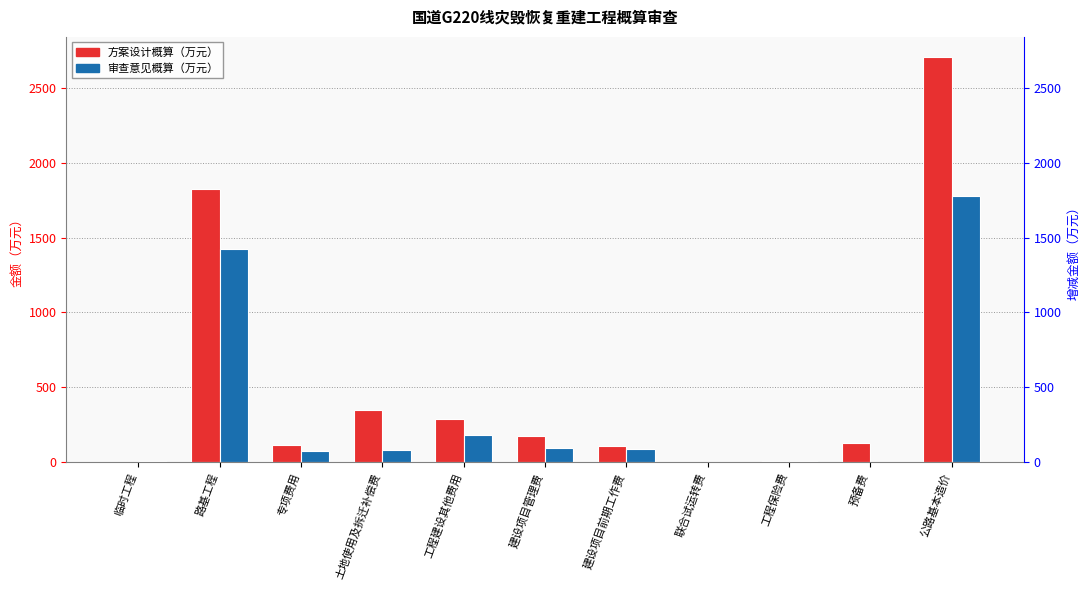

List the series in order of their overall mean, lowest first.

审查意见概算（万元）, 方案设计概算（万元）